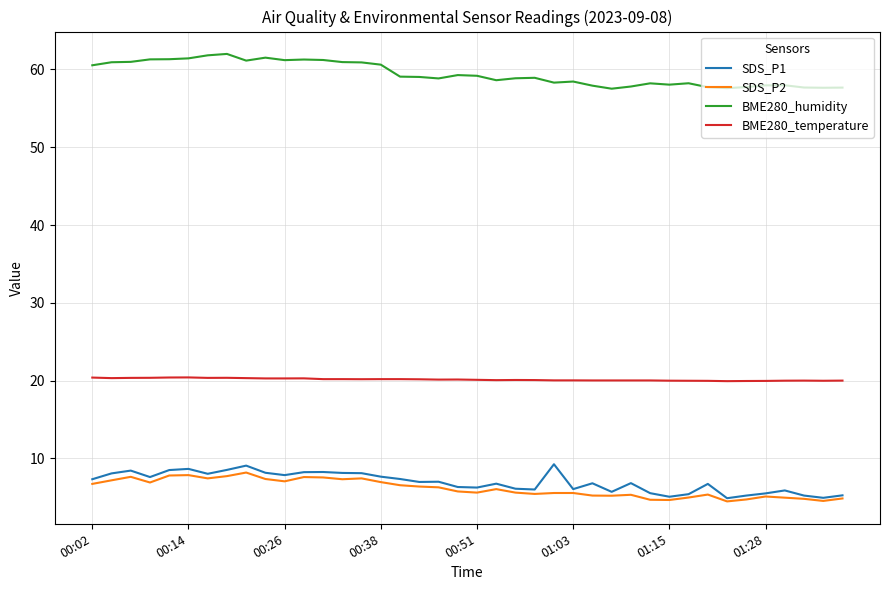

True or false: SDS_P2 and BME280_humidity intersect in this chart.

False